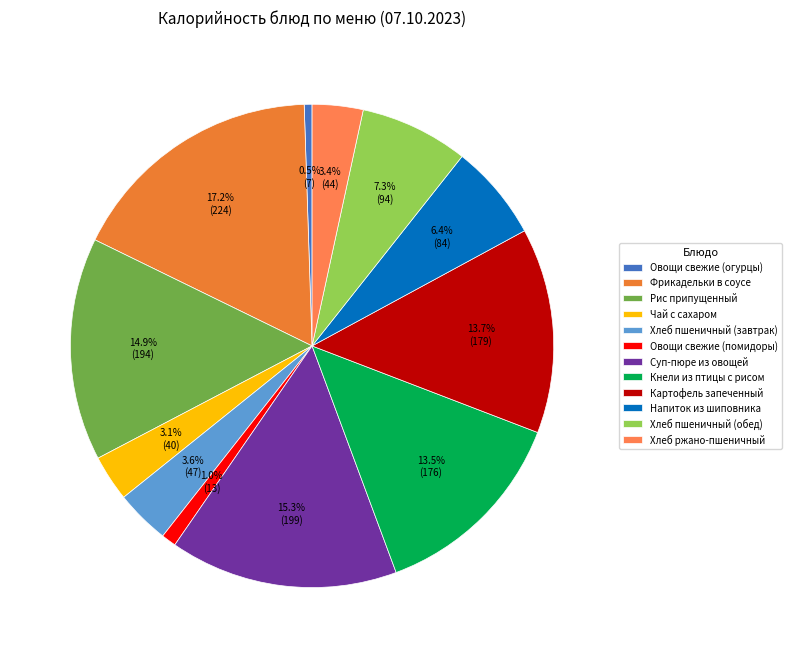

How many slices are in this pie chart?

12